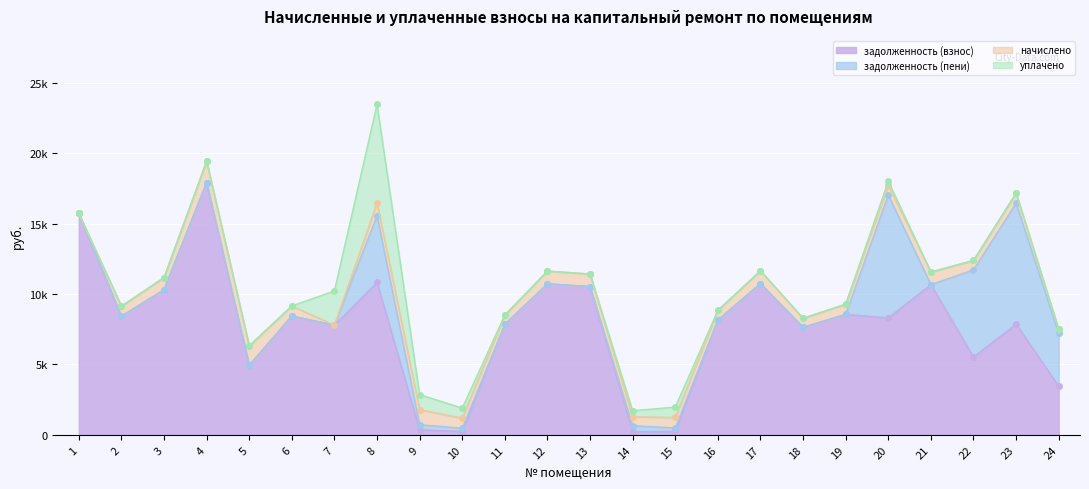

True or false: задолженность (взнос) has more than 0 interior local peaks.

True